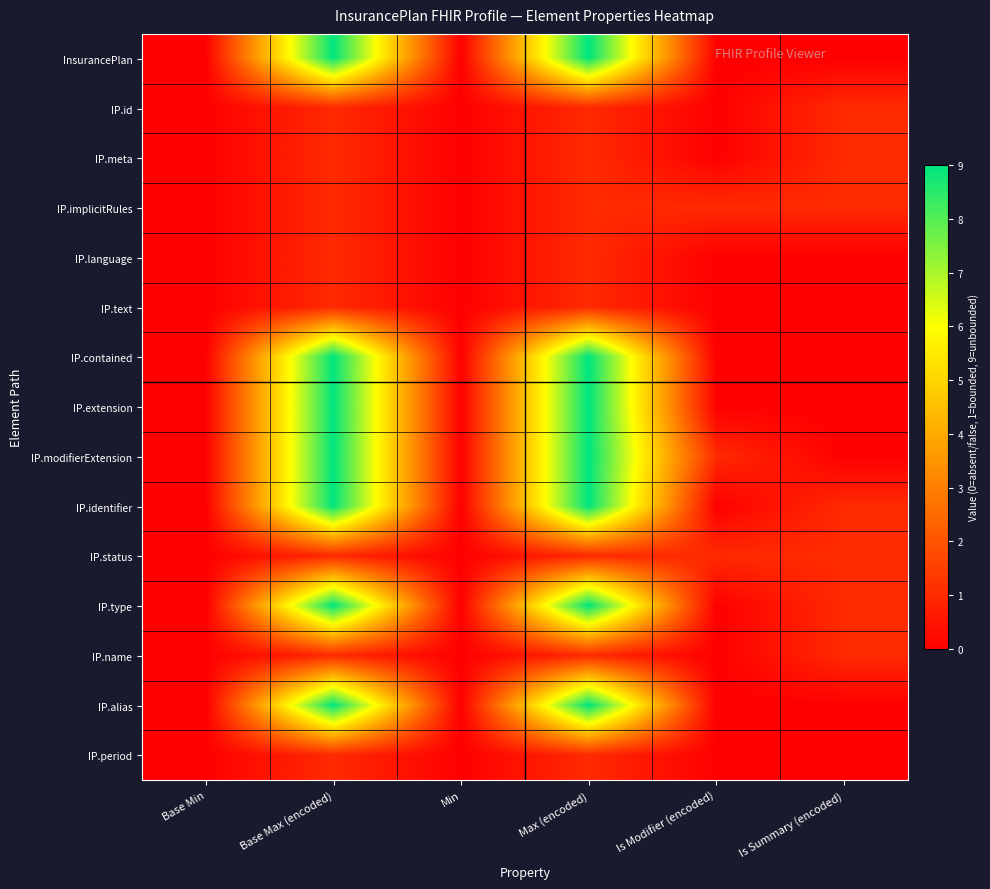

Reading left to right, transcribe all the data shown in this chart.

InsurancePlan: Base Min=0	Base Max (encoded)=9	Min=0	Max (encoded)=9	Is Modifier (encoded)=0	Is Summary (encoded)=0
IP.id: Base Min=0	Base Max (encoded)=1	Min=0	Max (encoded)=1	Is Modifier (encoded)=0	Is Summary (encoded)=1
IP.meta: Base Min=0	Base Max (encoded)=1	Min=0	Max (encoded)=1	Is Modifier (encoded)=0	Is Summary (encoded)=1
IP.implicitRules: Base Min=0	Base Max (encoded)=1	Min=0	Max (encoded)=1	Is Modifier (encoded)=1	Is Summary (encoded)=1
IP.language: Base Min=0	Base Max (encoded)=1	Min=0	Max (encoded)=1	Is Modifier (encoded)=0	Is Summary (encoded)=0
IP.text: Base Min=0	Base Max (encoded)=1	Min=0	Max (encoded)=1	Is Modifier (encoded)=0	Is Summary (encoded)=0
IP.contained: Base Min=0	Base Max (encoded)=9	Min=0	Max (encoded)=9	Is Modifier (encoded)=0	Is Summary (encoded)=0
IP.extension: Base Min=0	Base Max (encoded)=9	Min=0	Max (encoded)=9	Is Modifier (encoded)=0	Is Summary (encoded)=0
IP.modifierExtension: Base Min=0	Base Max (encoded)=9	Min=0	Max (encoded)=9	Is Modifier (encoded)=1	Is Summary (encoded)=0
IP.identifier: Base Min=0	Base Max (encoded)=9	Min=0	Max (encoded)=9	Is Modifier (encoded)=0	Is Summary (encoded)=1
IP.status: Base Min=0	Base Max (encoded)=1	Min=0	Max (encoded)=1	Is Modifier (encoded)=1	Is Summary (encoded)=1
IP.type: Base Min=0	Base Max (encoded)=9	Min=0	Max (encoded)=9	Is Modifier (encoded)=0	Is Summary (encoded)=1
IP.name: Base Min=0	Base Max (encoded)=1	Min=0	Max (encoded)=1	Is Modifier (encoded)=0	Is Summary (encoded)=1
IP.alias: Base Min=0	Base Max (encoded)=9	Min=0	Max (encoded)=9	Is Modifier (encoded)=0	Is Summary (encoded)=0
IP.period: Base Min=0	Base Max (encoded)=1	Min=0	Max (encoded)=1	Is Modifier (encoded)=0	Is Summary (encoded)=0